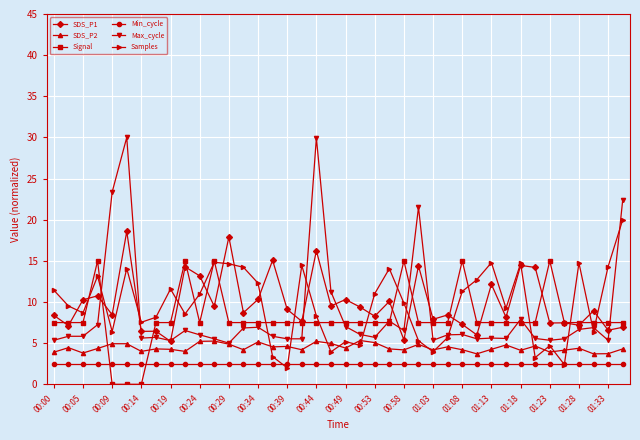

What is the value of the Min_cycle point at the 5th from the left?

2.5